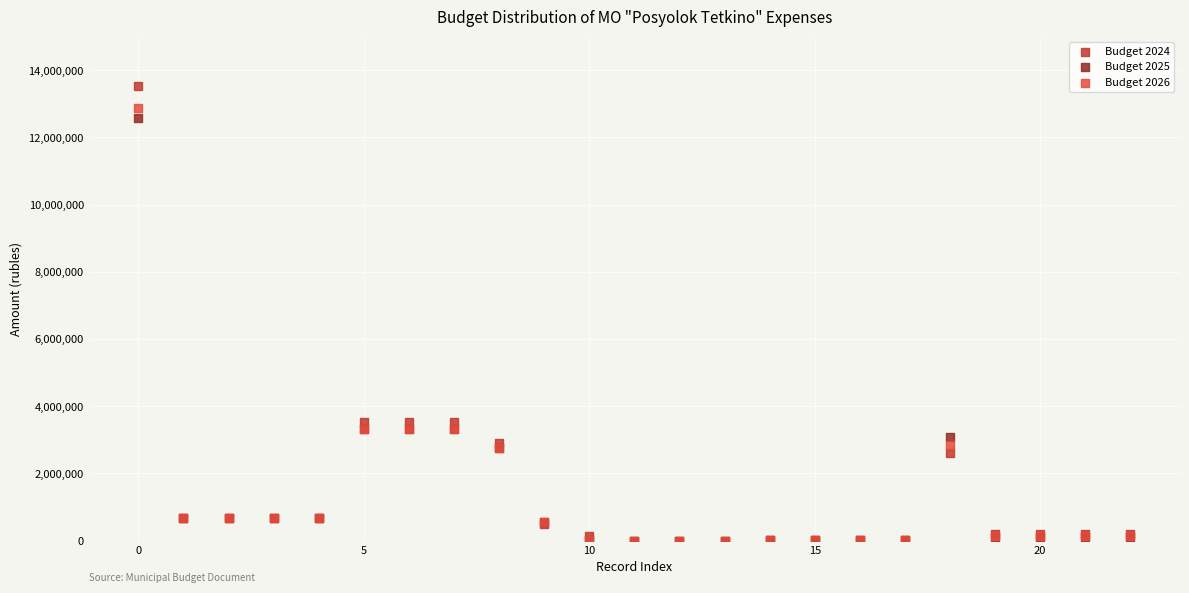

Which series has the largest Y range (max minus min)?

Budget 2024